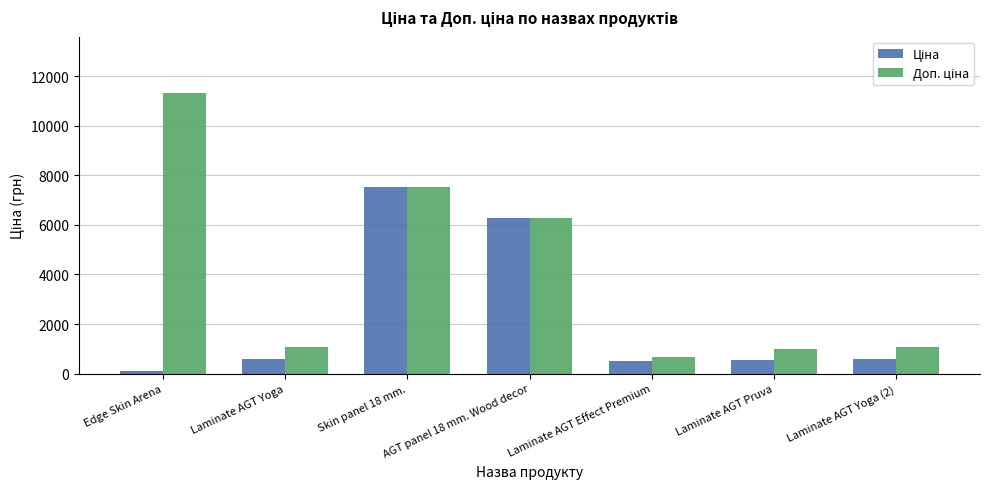

What is the spread (max minus min) of values at Laminate AGT Effect Premium?

179.2